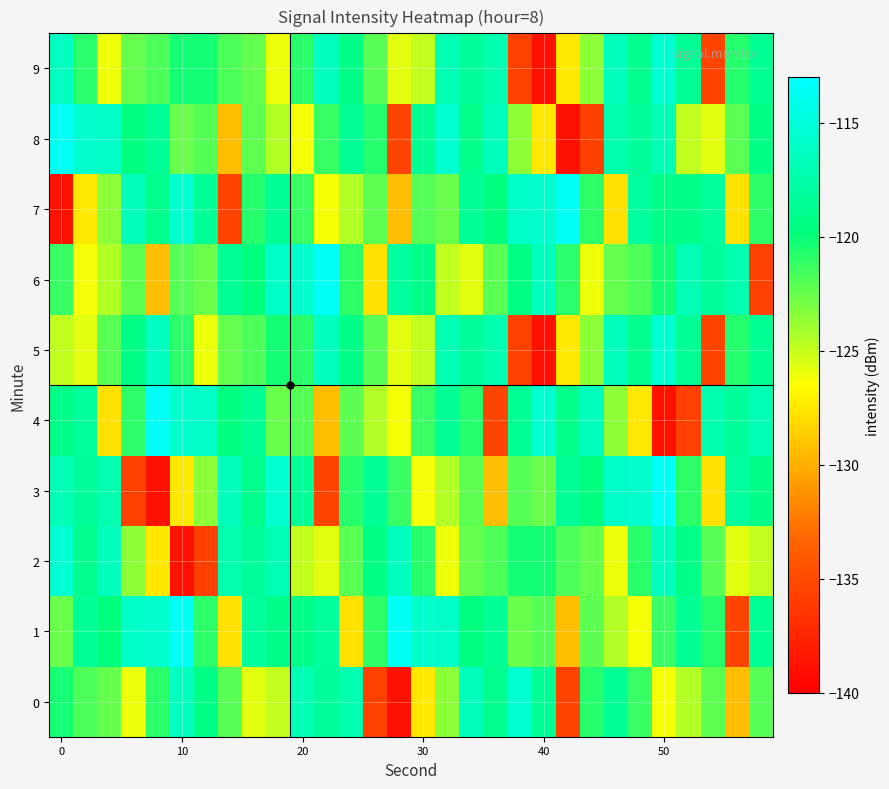

What is the maximum value shown in the chart?

-113.6